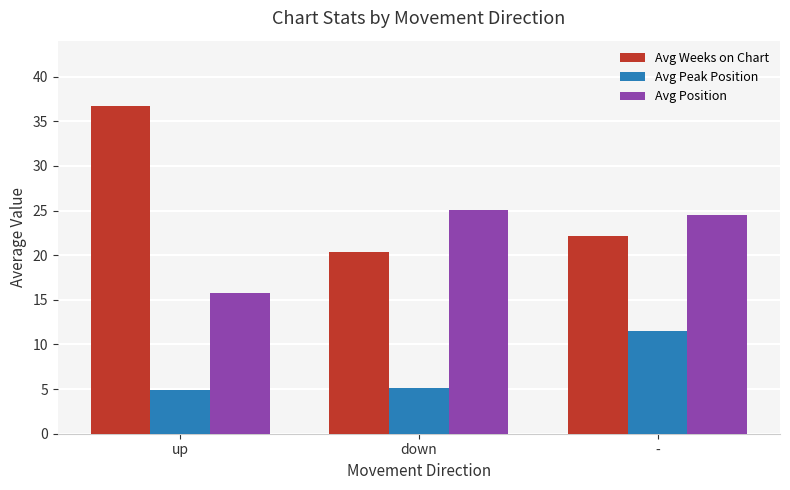

How many categories are shown in the chart?

3